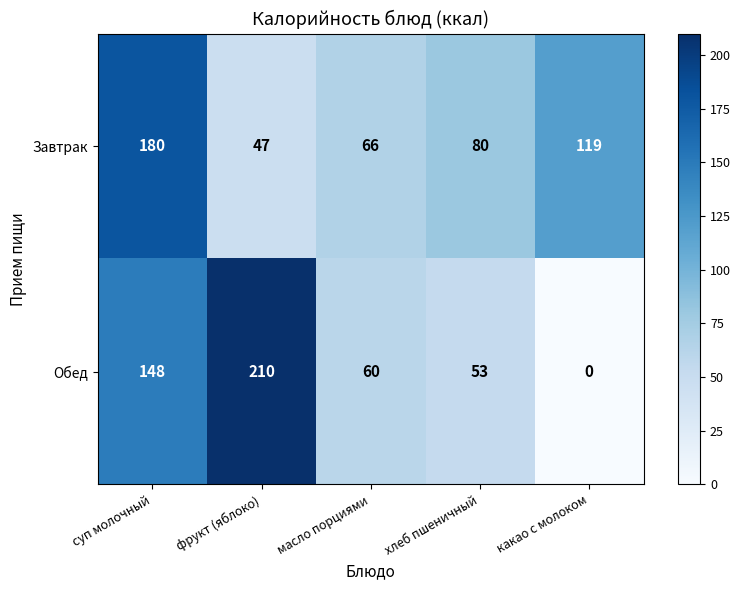

The Обед series shows 210 at фрукт (яблоко). True or false?

True